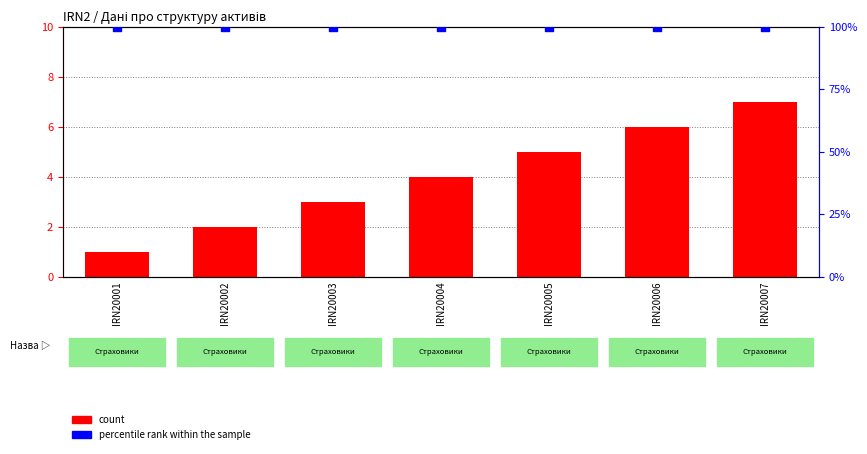

At which category is the sum across all series the highest?

IRN20007